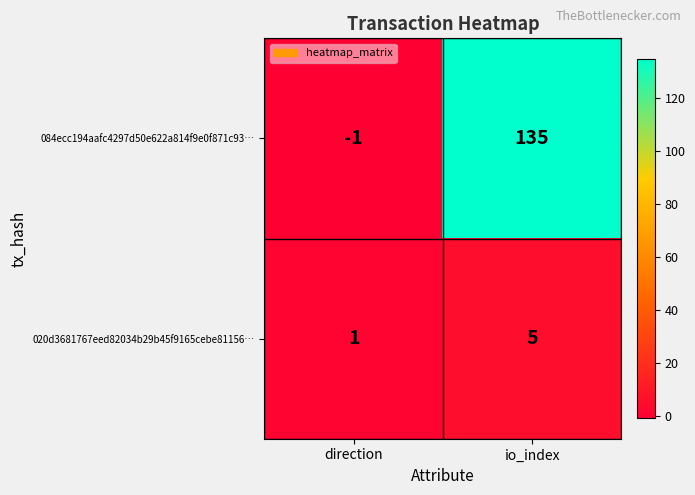

How many positive values does the 084ecc194aafc4297d50e622a814f9e0f871c93… series have?

1